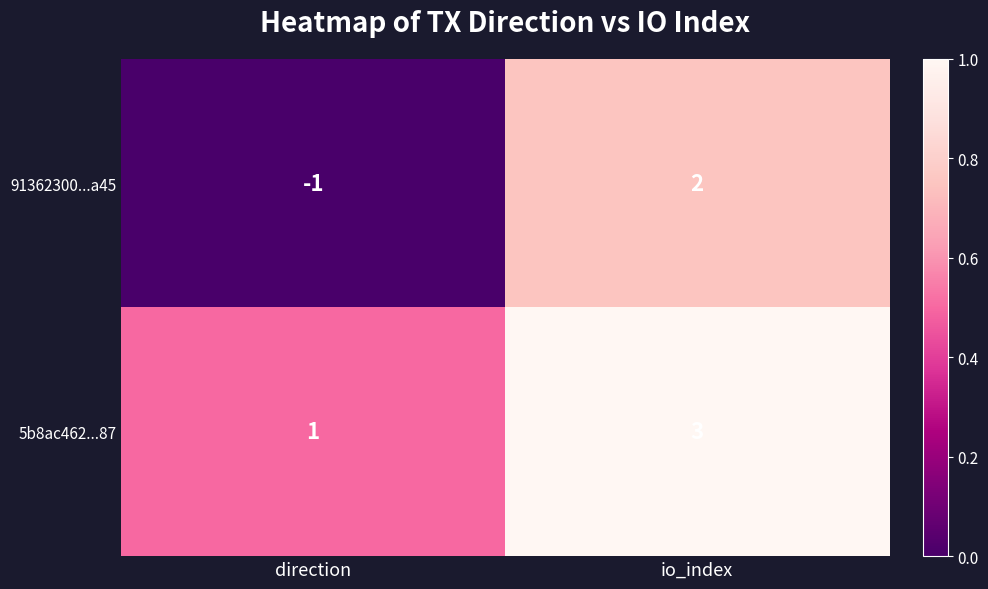

At direction, list the series in order from largest to smallest.

5b8ac462...87, 91362300...a45